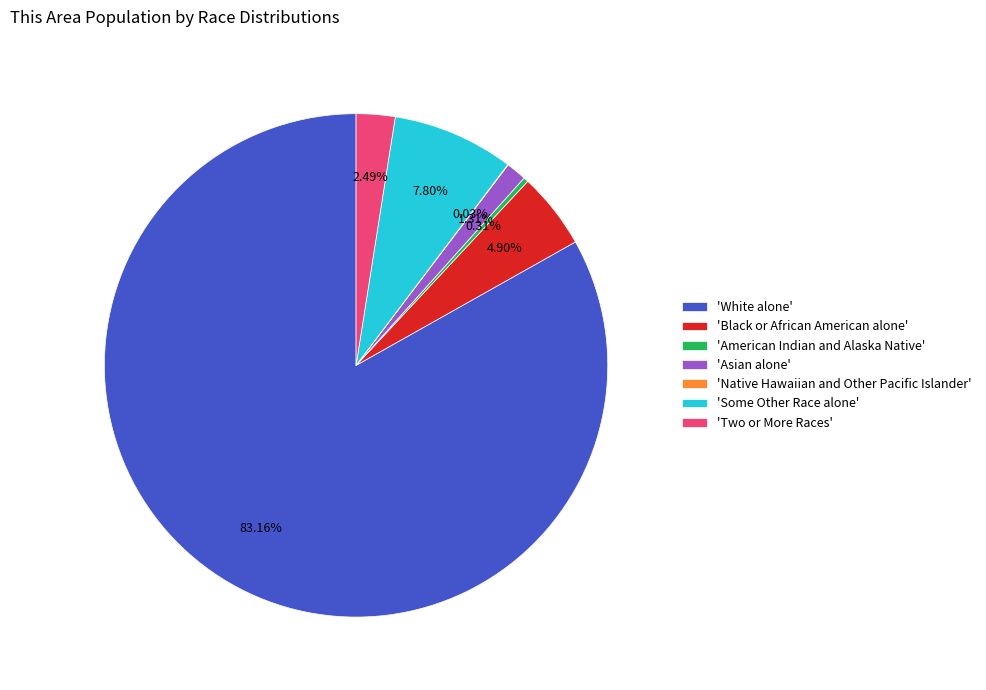

Is there a majority slice in this chart?

Yes